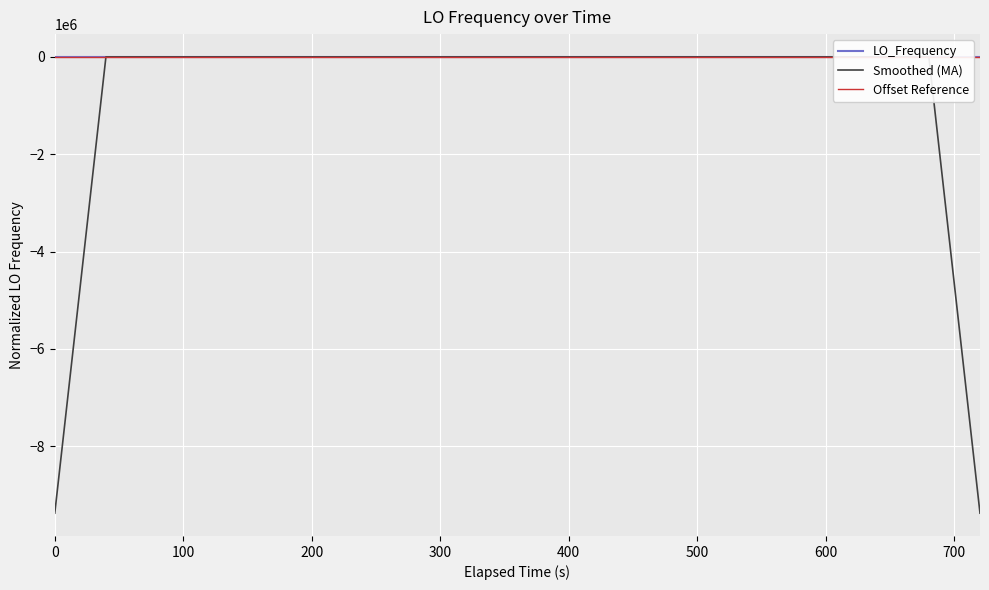

What is the lowest value of the Smoothed (MA) series?

-9378589.7